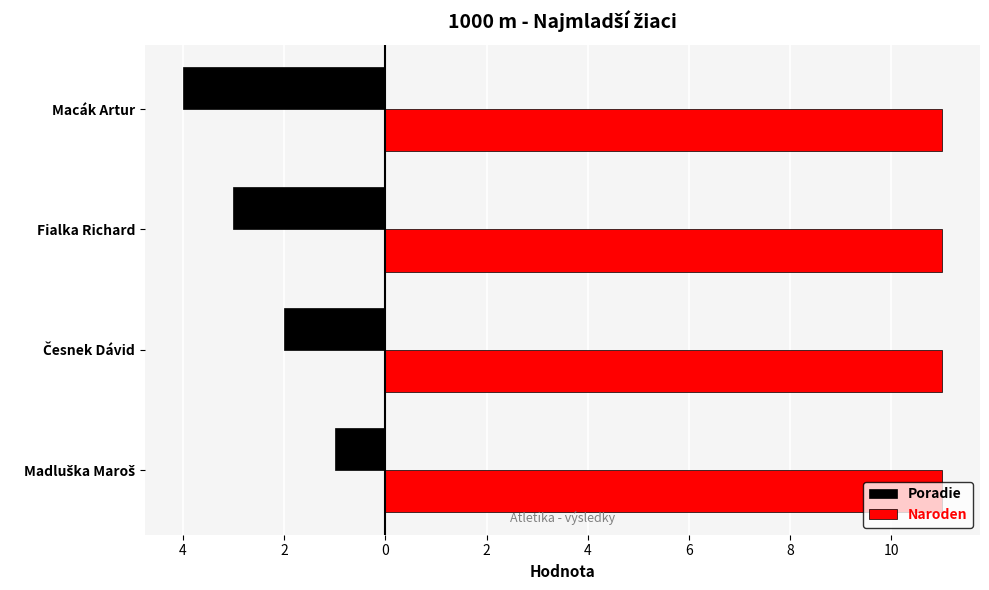

What are all the series names shown in the legend?

Poradie, Naroden